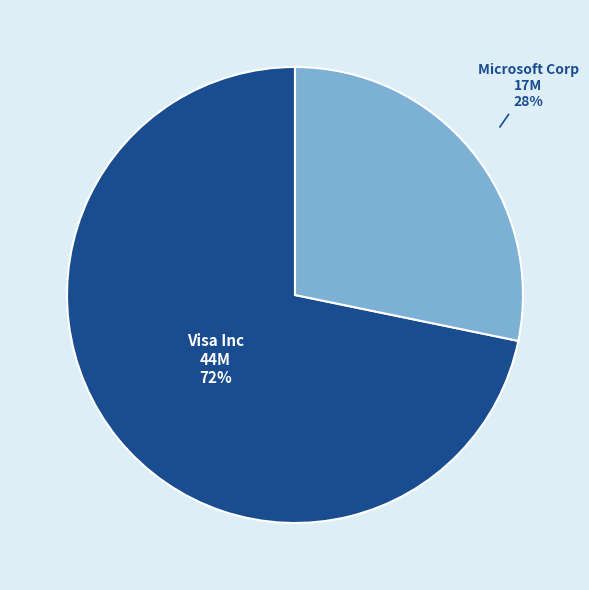

To the nearest percent, what is the difference between the largest and smallest slice percentages?

44%